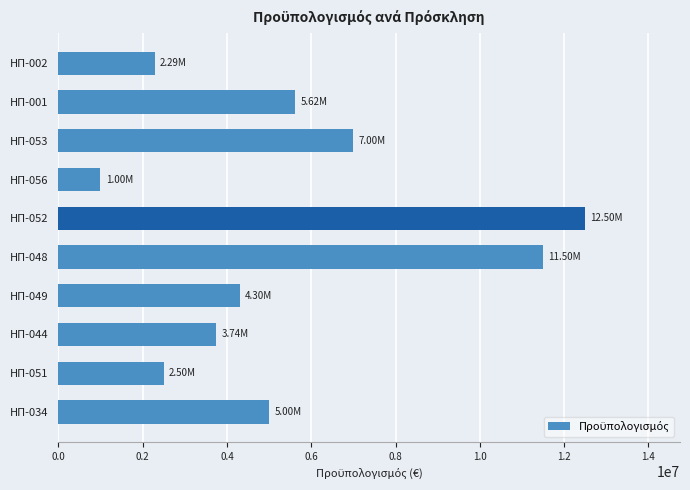

What is the sum of the values at ΗΠ-049 and ΗΠ-048?

15800000